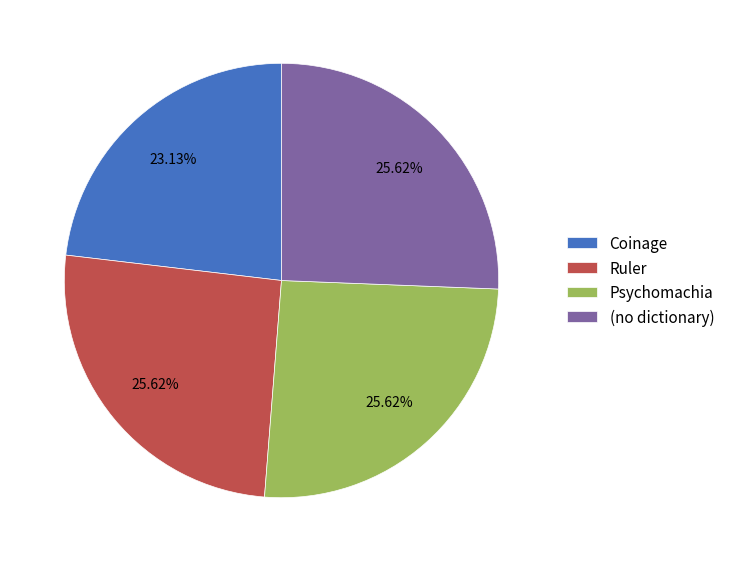

Which slice is the smallest?

Coinage